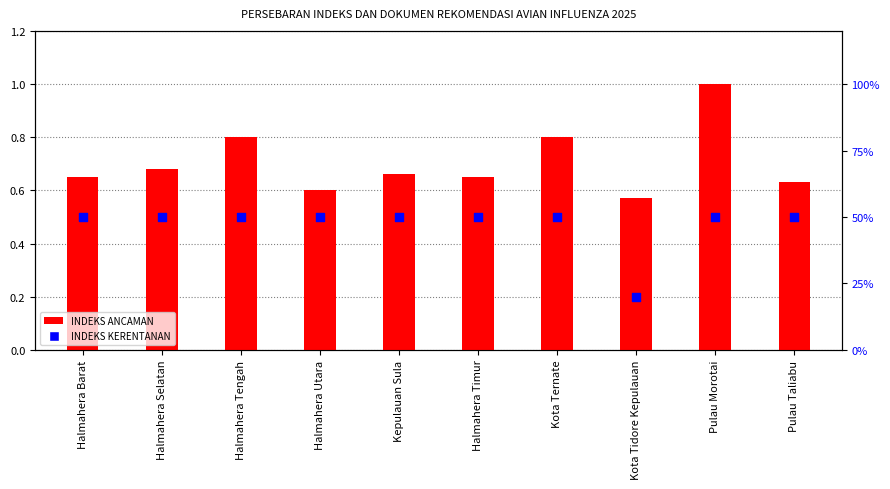

At which category is the sum across all series the highest?

Pulau Morotai